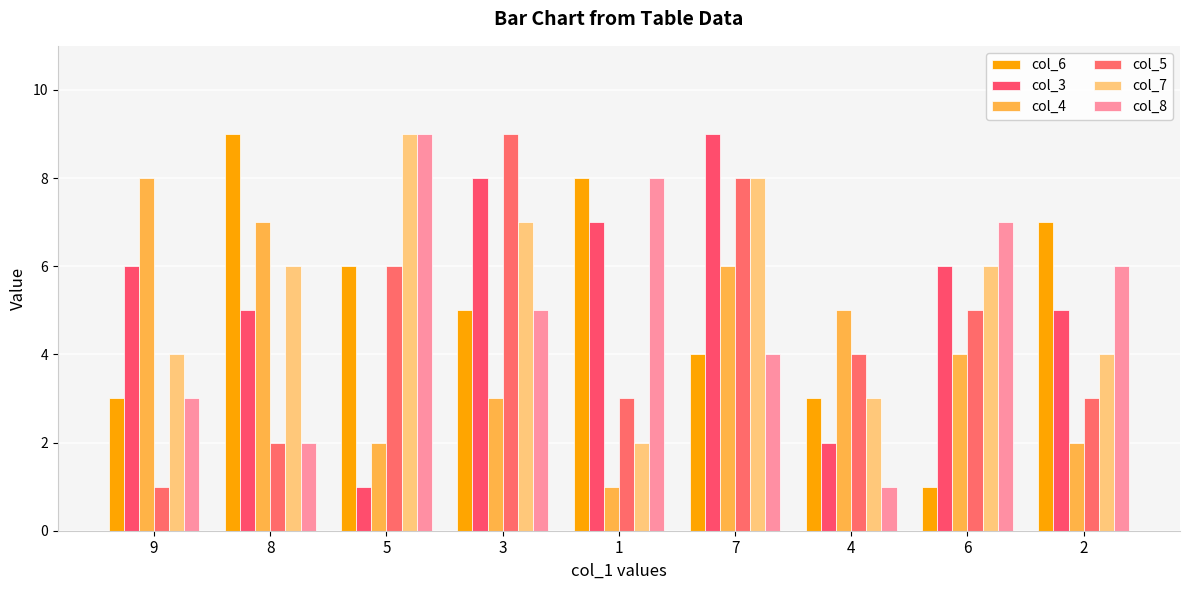

What is the lowest value of the col_8 series?

1